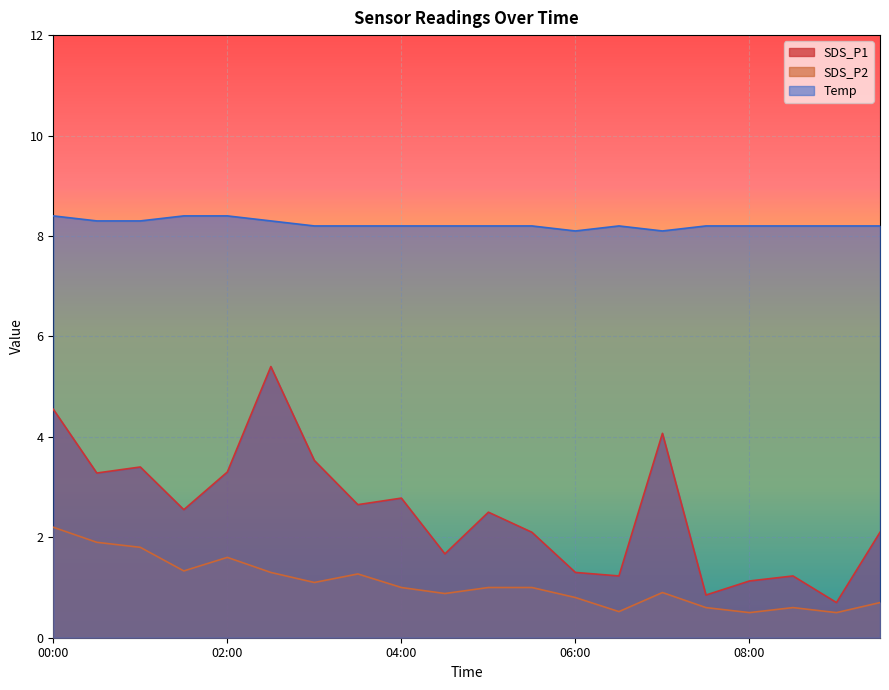

Which has a higher value, 04:30 or 03:30?

03:30